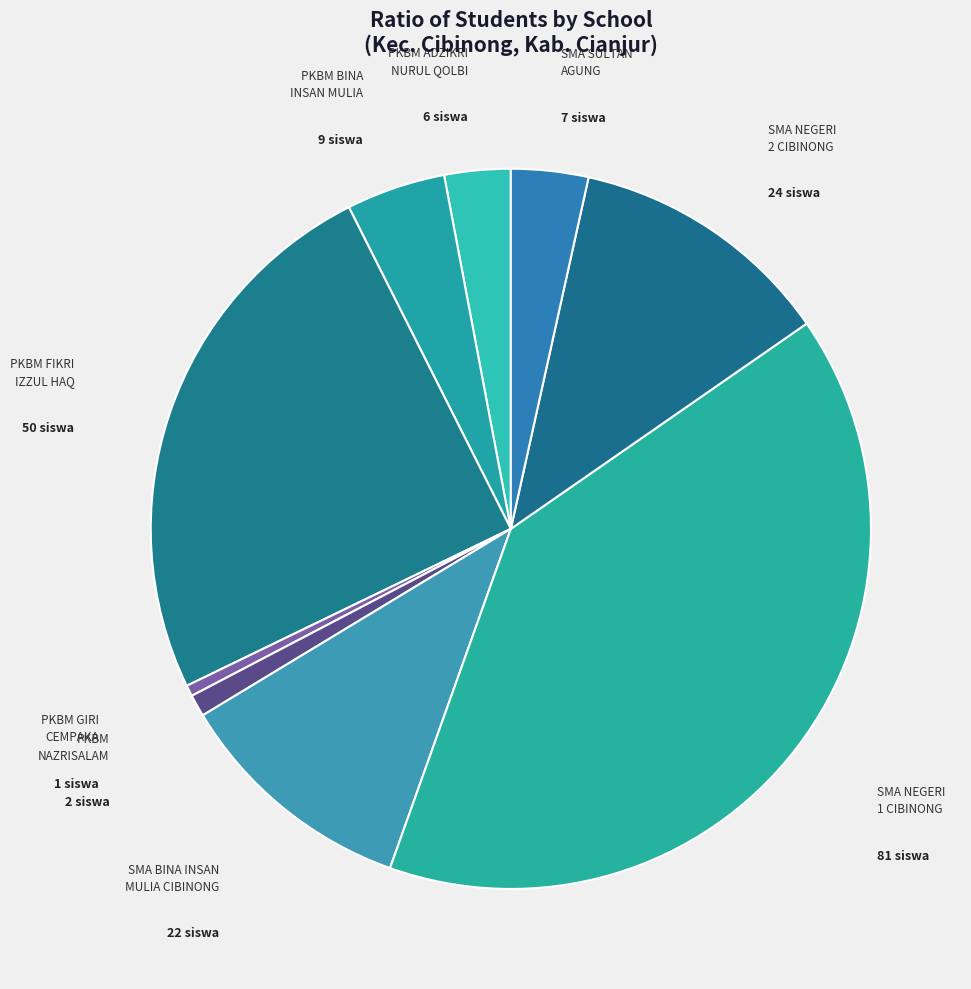

Rank the categories by value from lowest to highest.

PKBM GIRI CEMPAKA, PKBM NAZRISALAM, PKBM ADZIKRI NURUL QOLBI, SMA SULTAN AGUNG, PKBM BINA INSAN MULIA, SMA BINA INSAN MULIA CIBINONG, SMA NEGERI 2 CIBINONG, PKBM FIKRI IZZUL HAQ, SMA NEGERI 1 CIBINONG